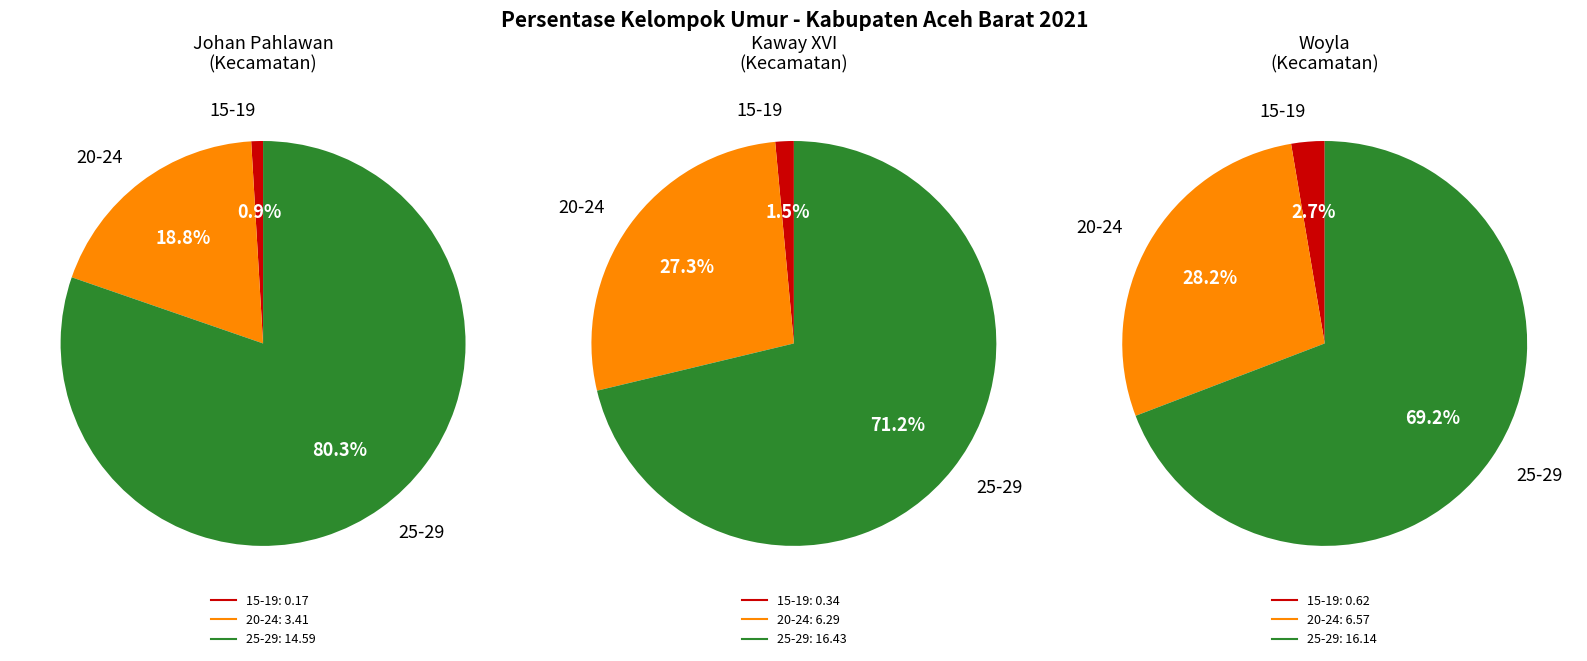

What is the spread (max minus min) of values at Kaway XVI?

16.1